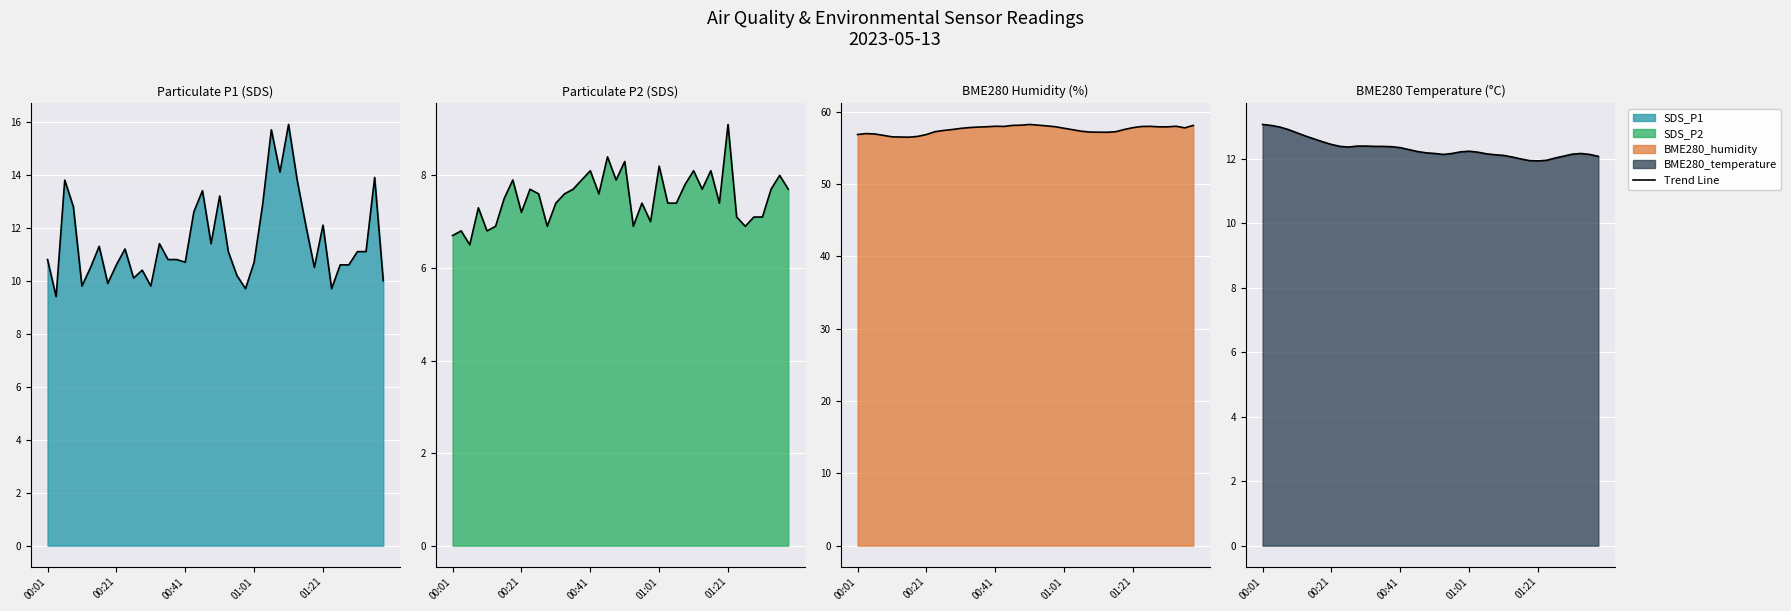

Which series changed the most between 01:01 and 8?

SDS_P1 line